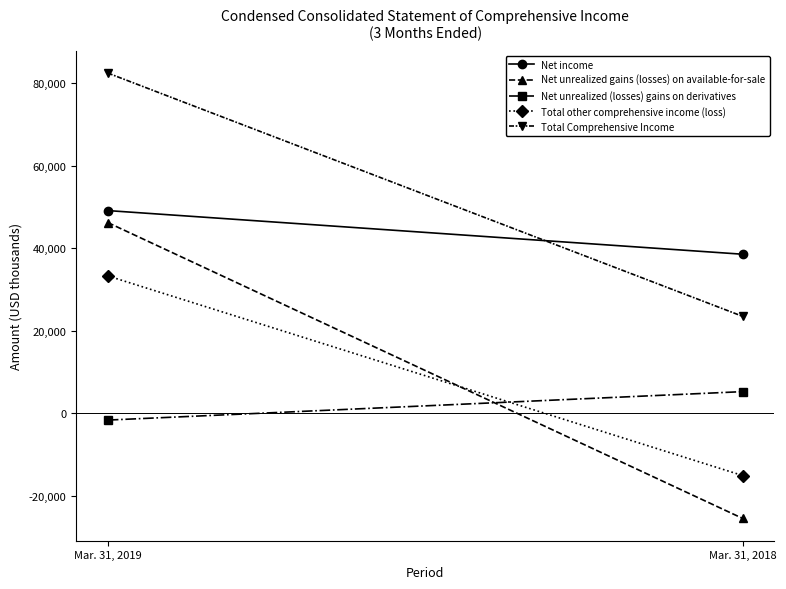

Is the value of Net unrealized (losses) gains on derivatives at Mar. 31, 2019 greater than the value of Total other comprehensive income (loss) at Mar. 31, 2018?

Yes